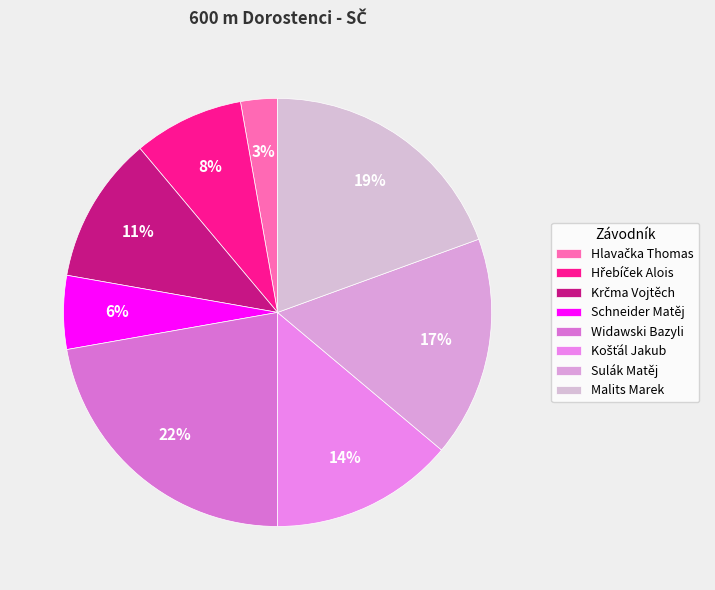

Between Krčma Vojtěch and Hřebíček Alois, which is larger?

Krčma Vojtěch